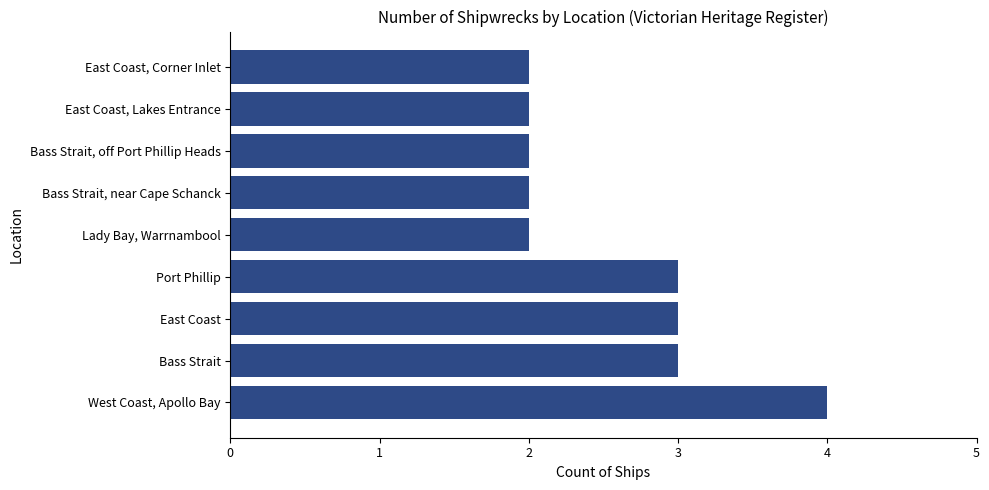

How many bars are there in total?

9